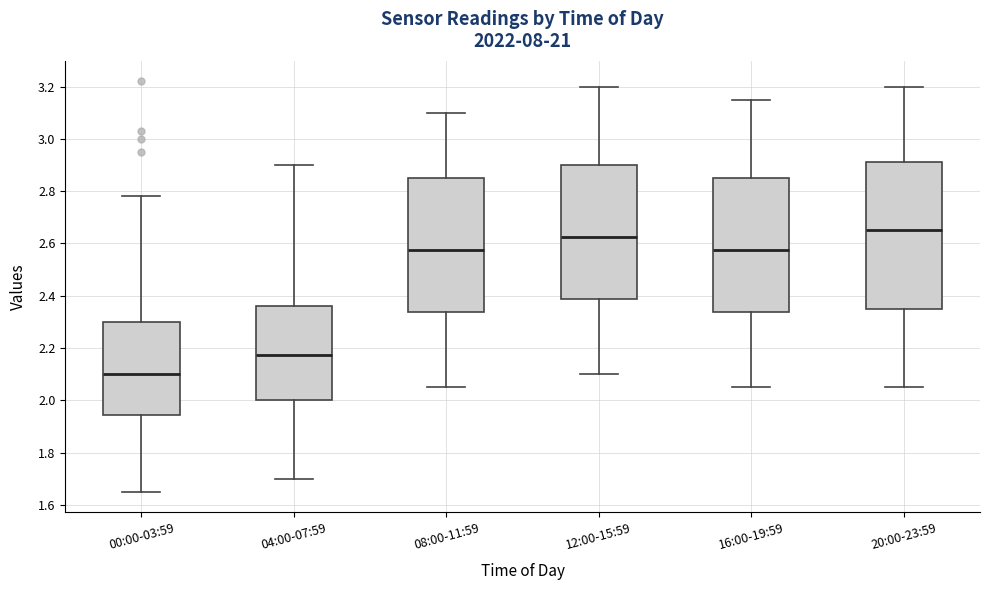

Which box has the lowest median line?

00:00-03:59